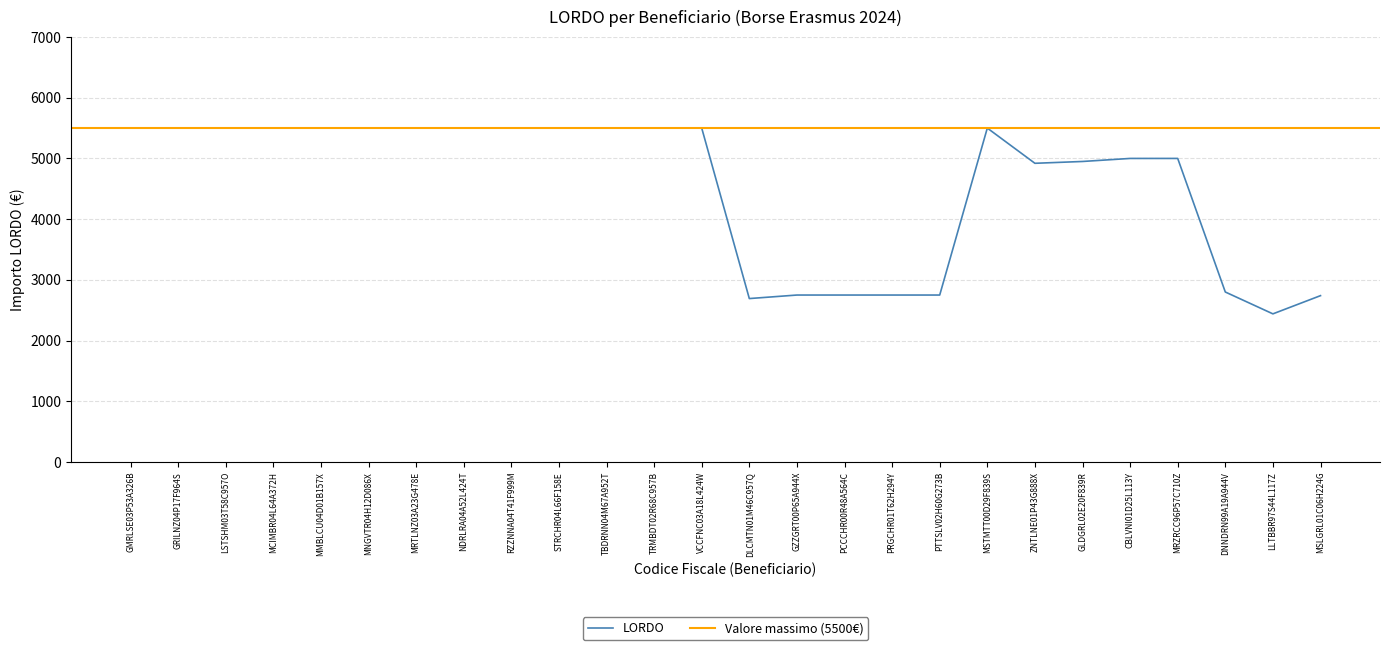

Read the value at LLTBBR97S44L117Z.

2440